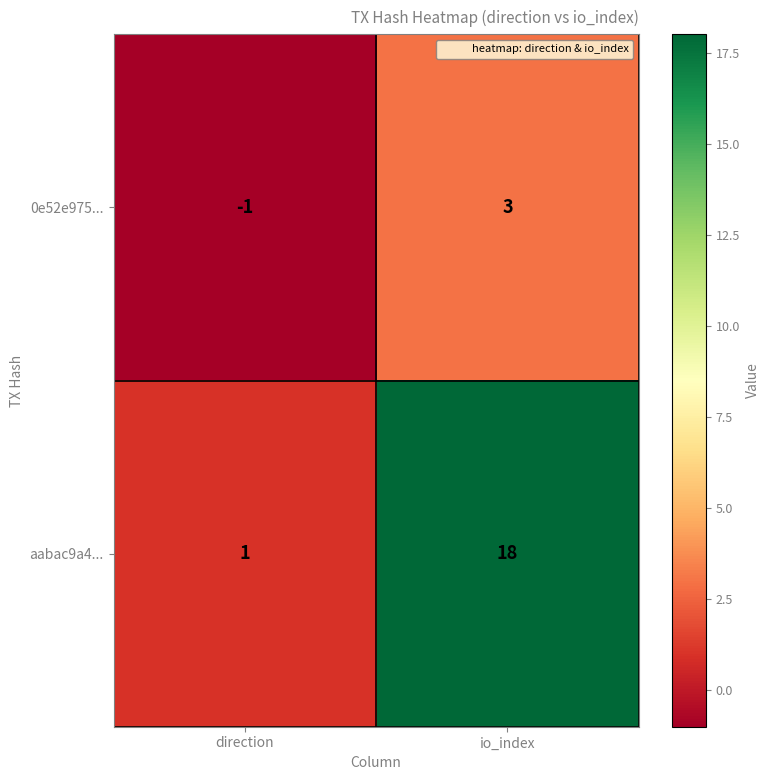

List the series in order of their overall mean, lowest first.

0e52e975..., aabac9a4...